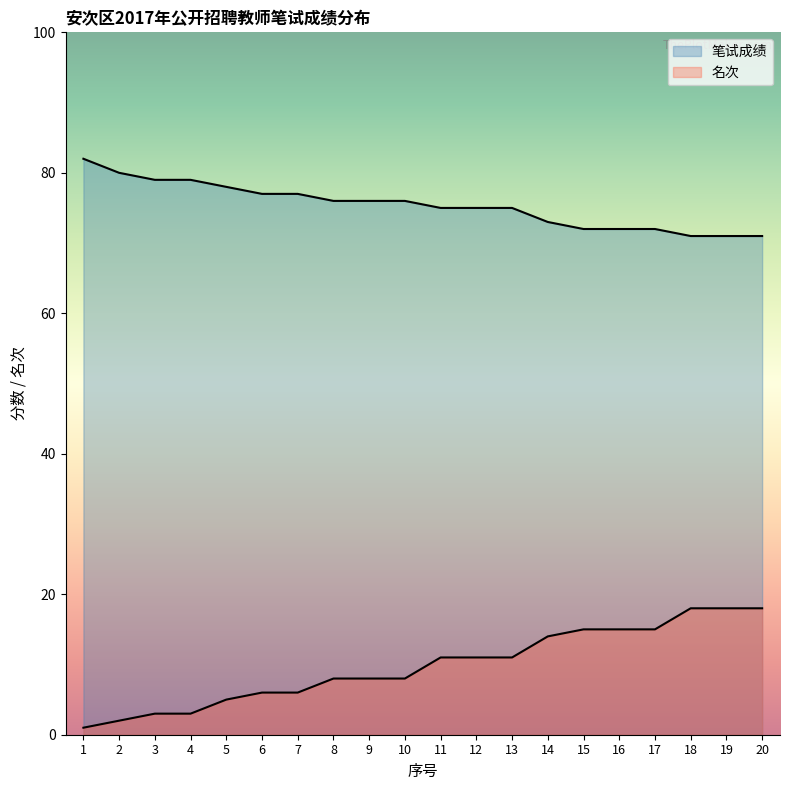

The 名次 series shows 32 at 19. True or false?

False